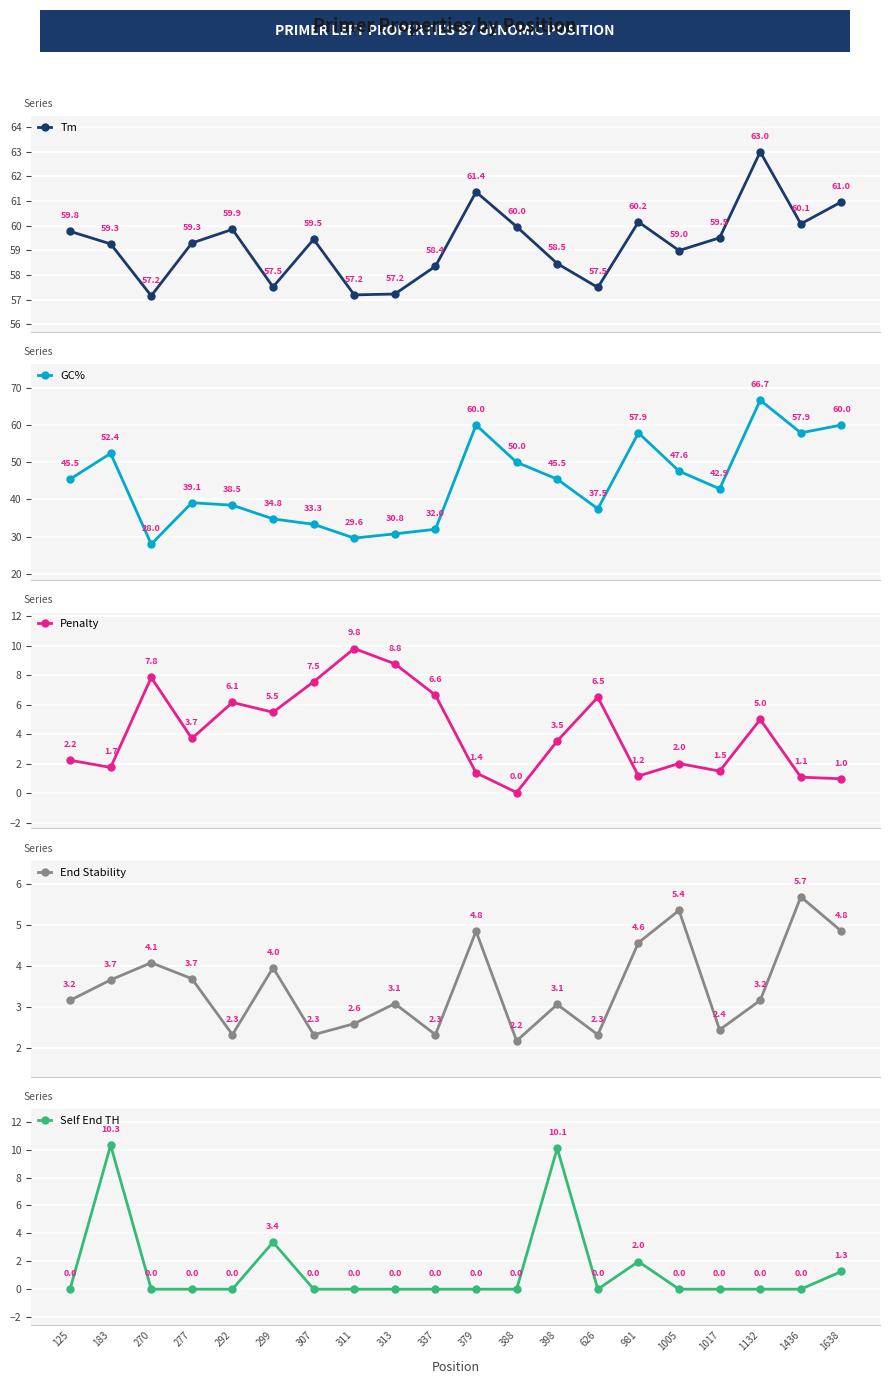

Which series has the largest total across all categories?

Tm